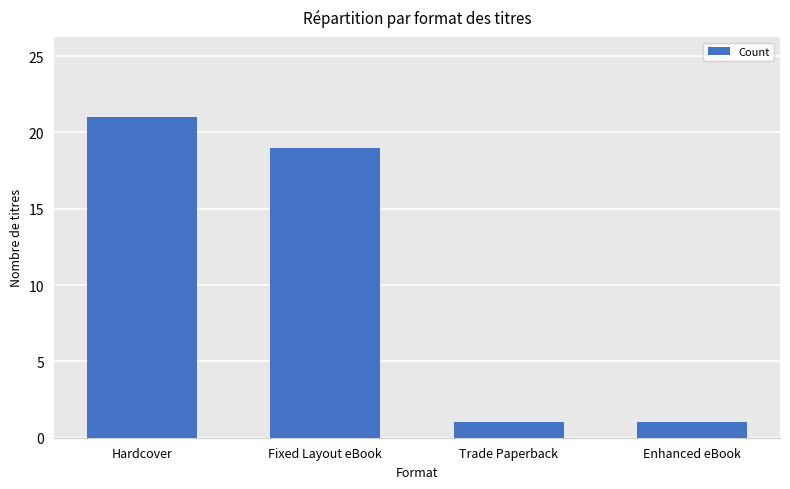

Count the values in the range 1 to 21.

4